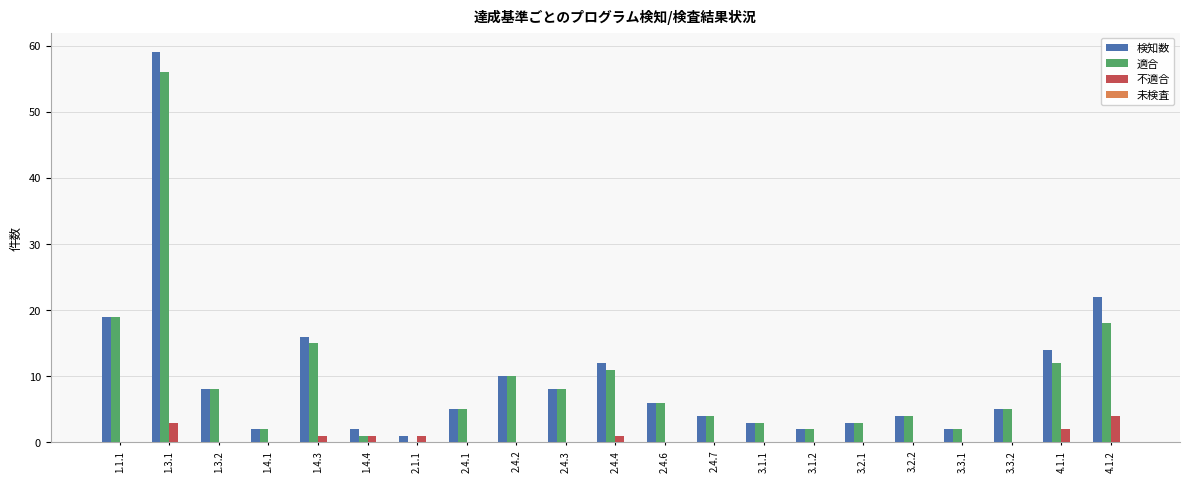

How many groups of bars are there?

21